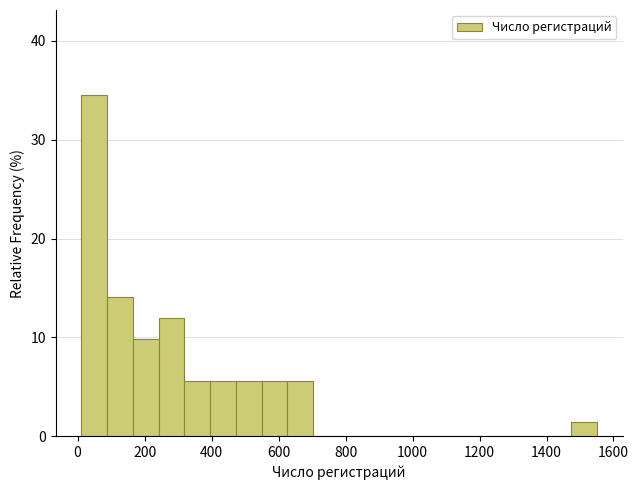

Around what value on the x-axis is the tallest bar? Give the approximate position of its centre, as read against the axis.

40